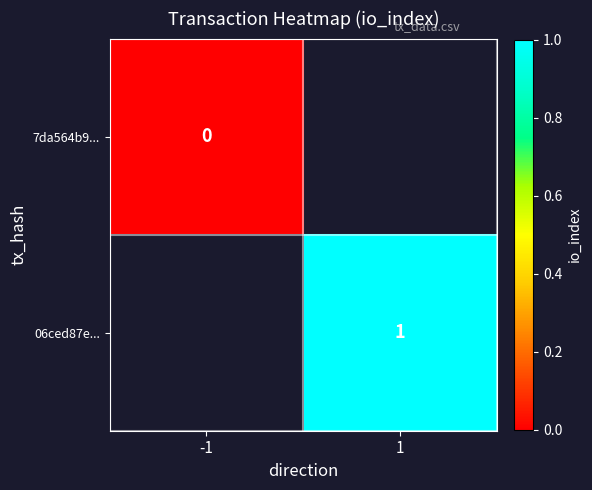

The value of 06ced87e... at 1 is 2. True or false?

False